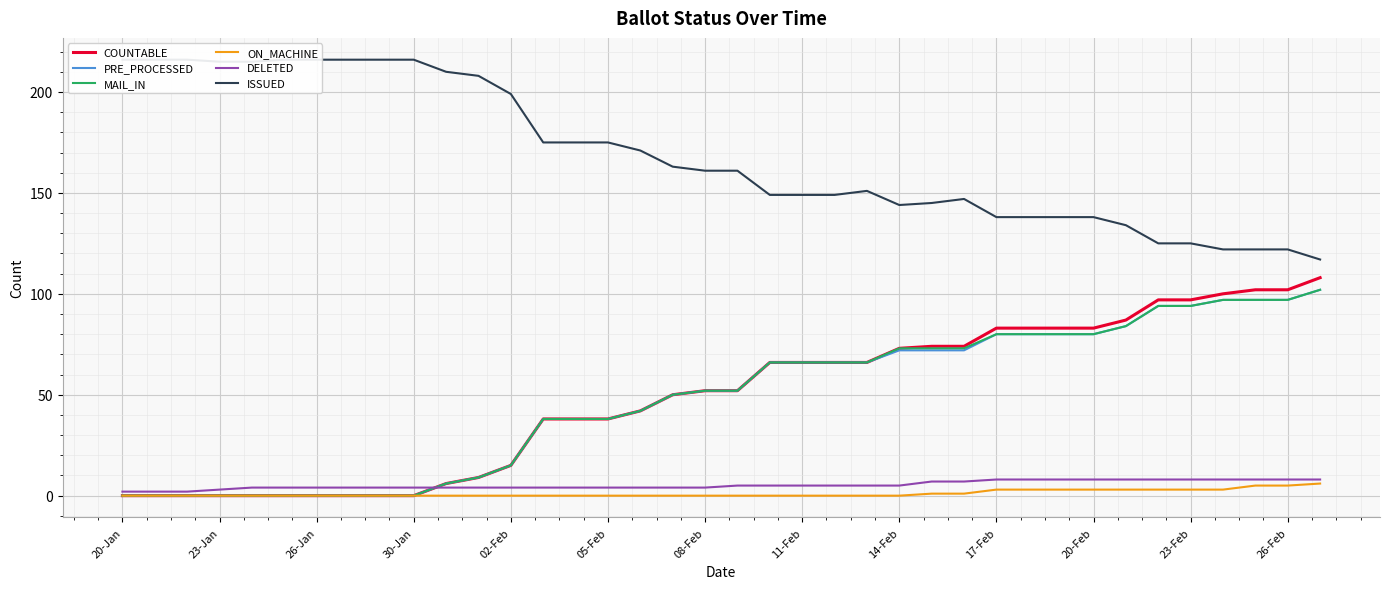

True or false: DELETED has a value of 11 at 31.

False